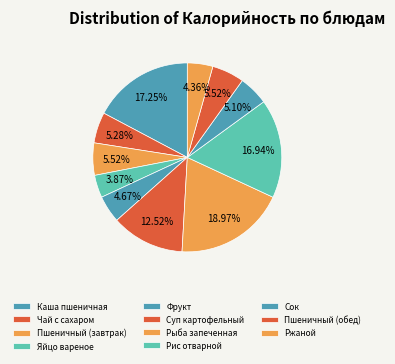

How many slices are in this pie chart?

11